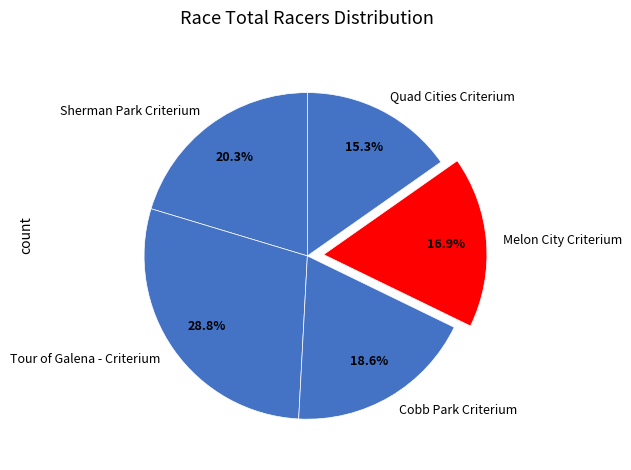

What is the largest slice in the pie chart?

Tour of Galena - Criterium